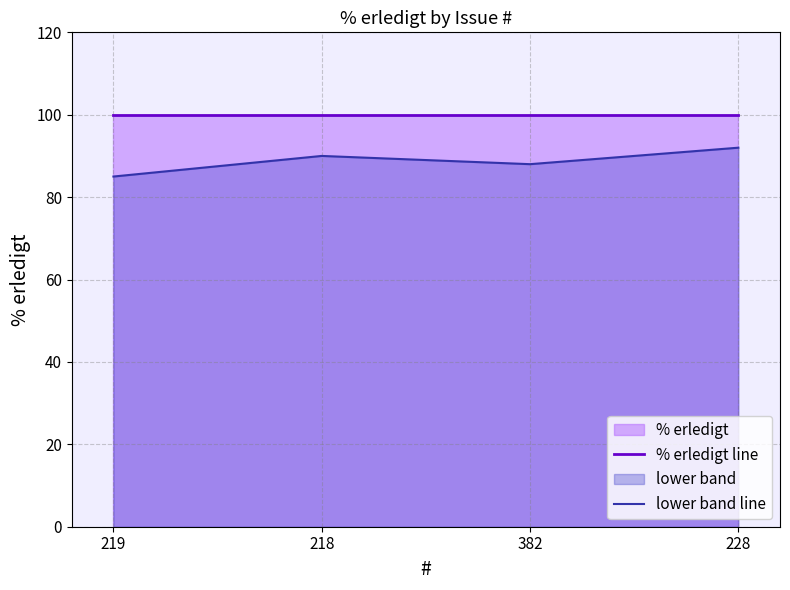

What is the sum of the lower band line values at 228 and 218?

182